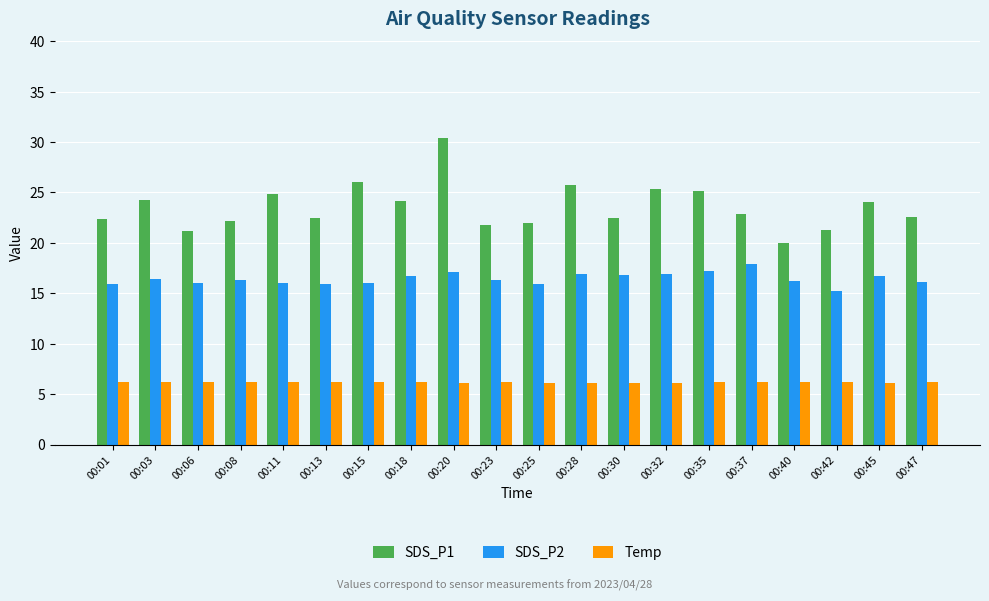

How many bars are there in total?

60